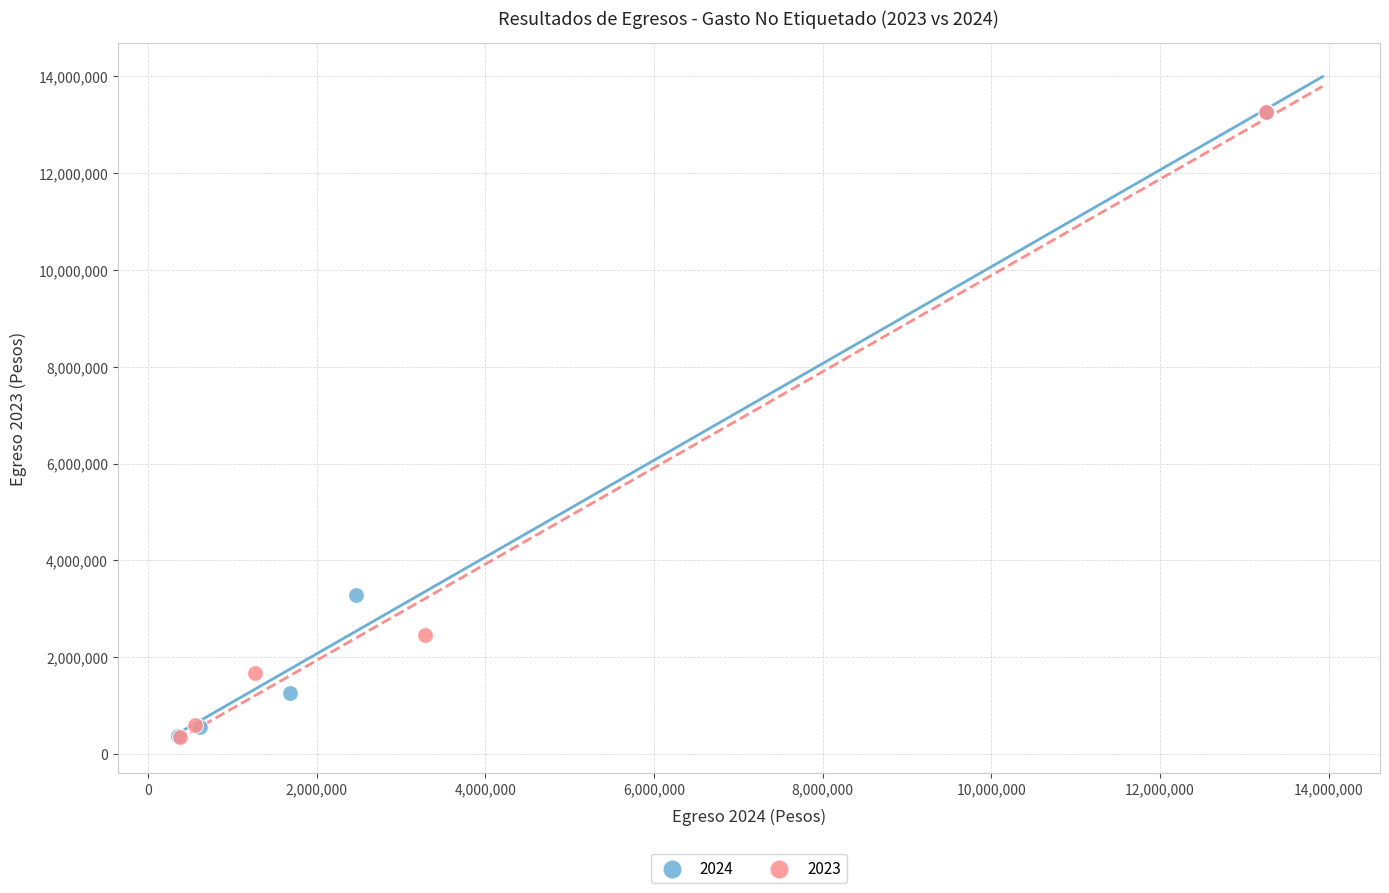

What are all the series names shown in the legend?

2024, 2023